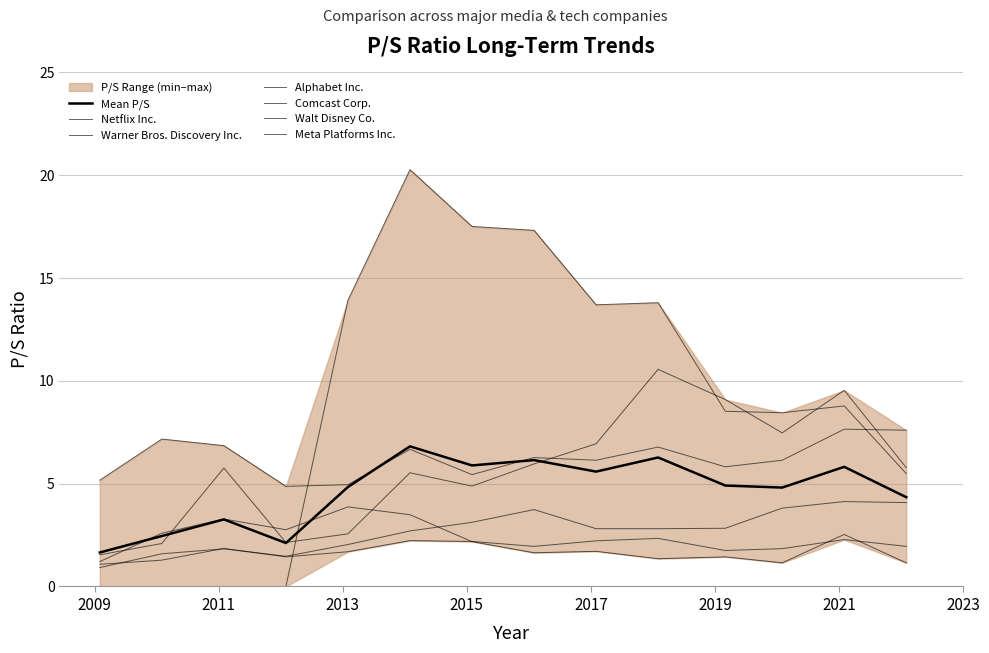

How many lines are shown in the chart?

6